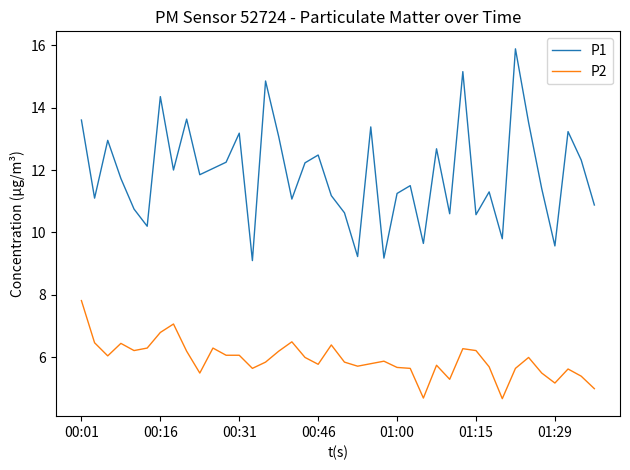

Count the number of data series in this chart.

2